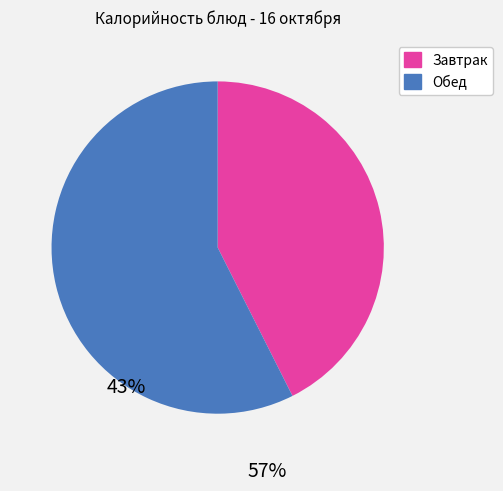

Is there a majority slice in this chart?

Yes